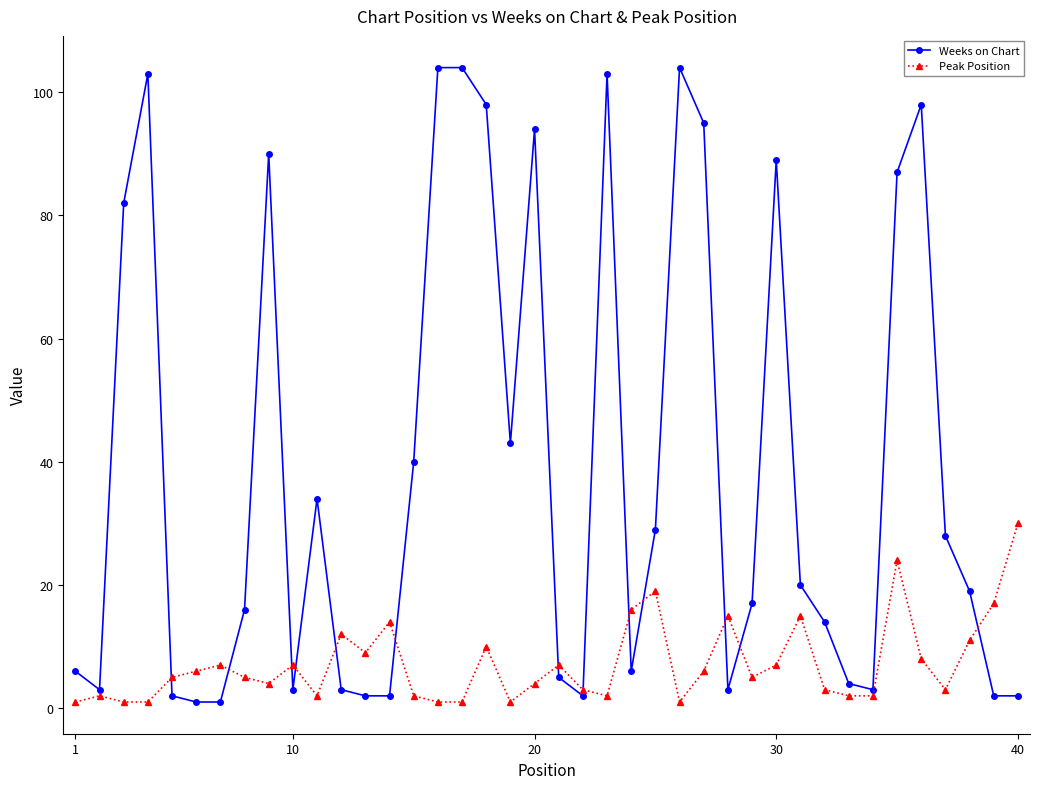

Rank the series by their maximum value, from lowest to highest.

Peak Position, Weeks on Chart